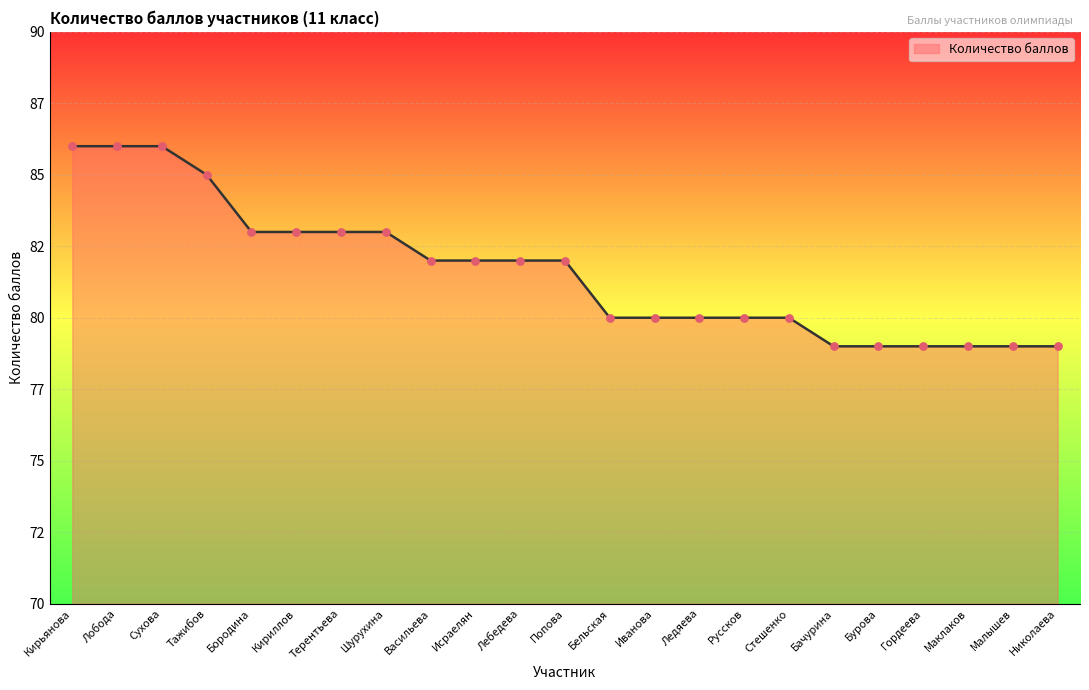

Between Руссков and Маклаков, which is larger?

Руссков